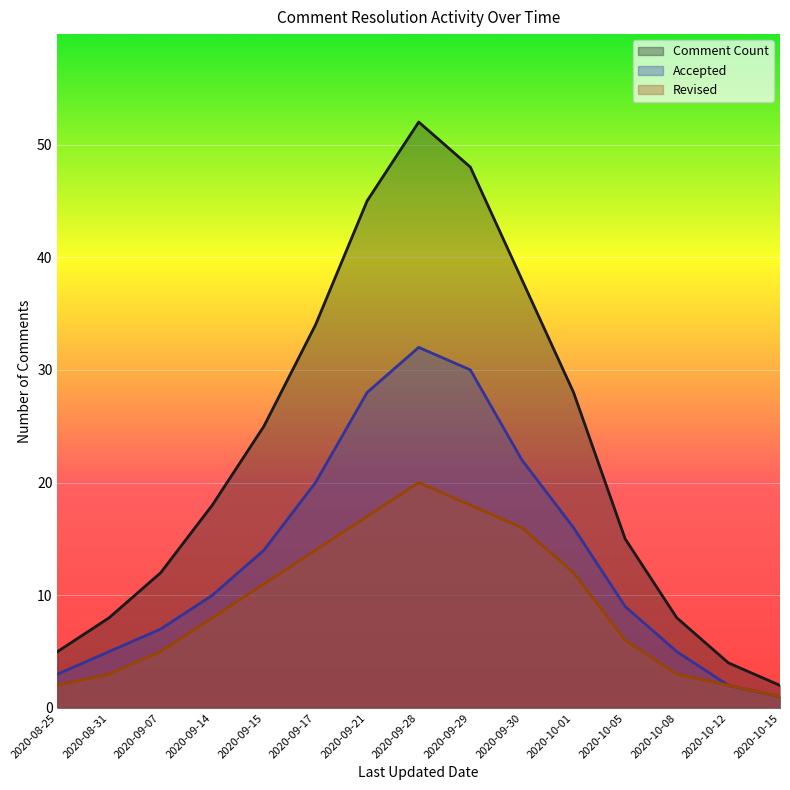

How many lines are shown in the chart?

3